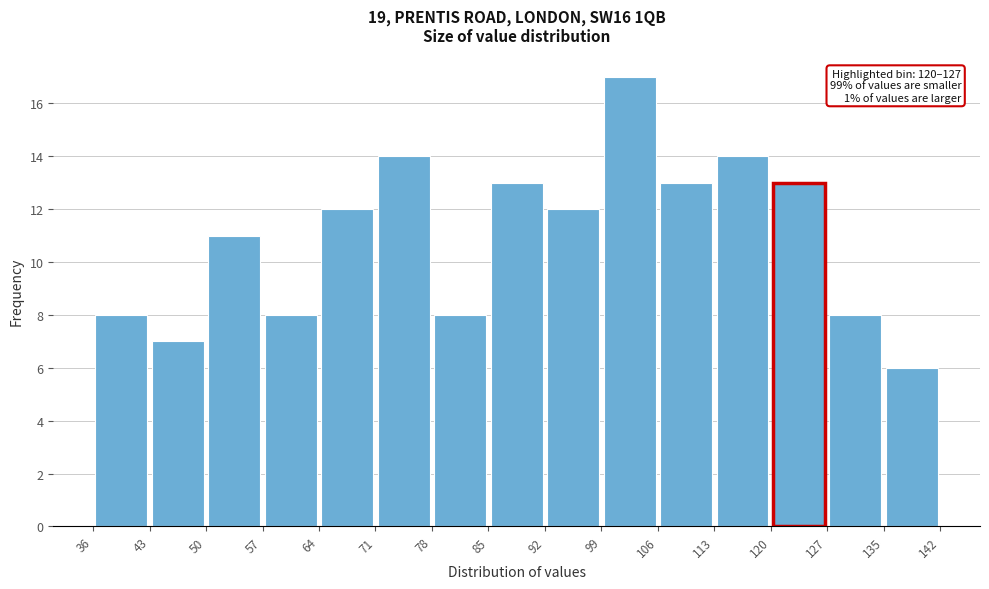

Which range on the x-axis has the tallest bar?

99 to 106